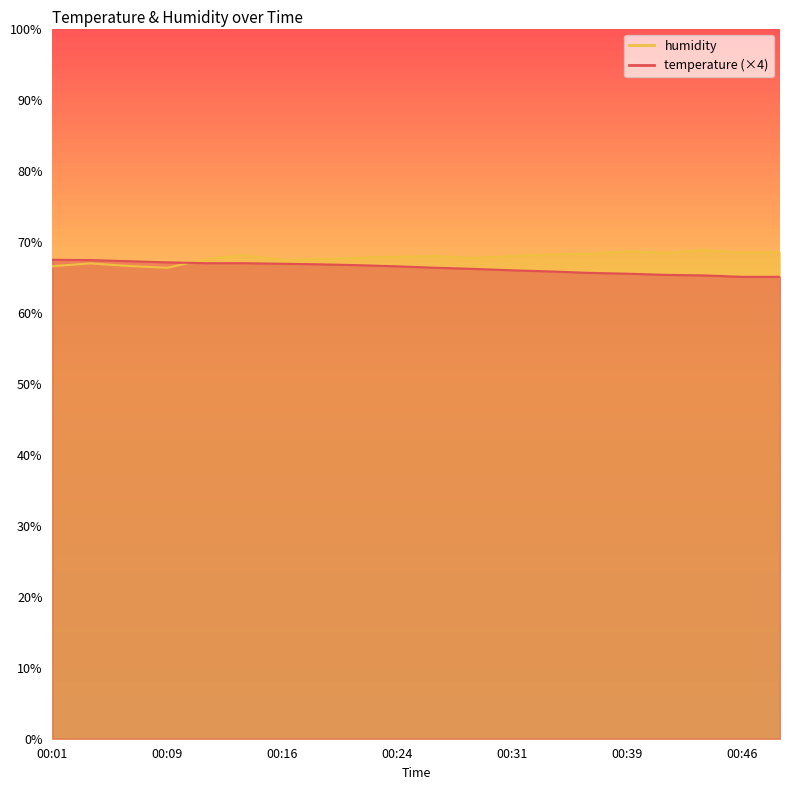

What is the average value of the temperature series?

66.3